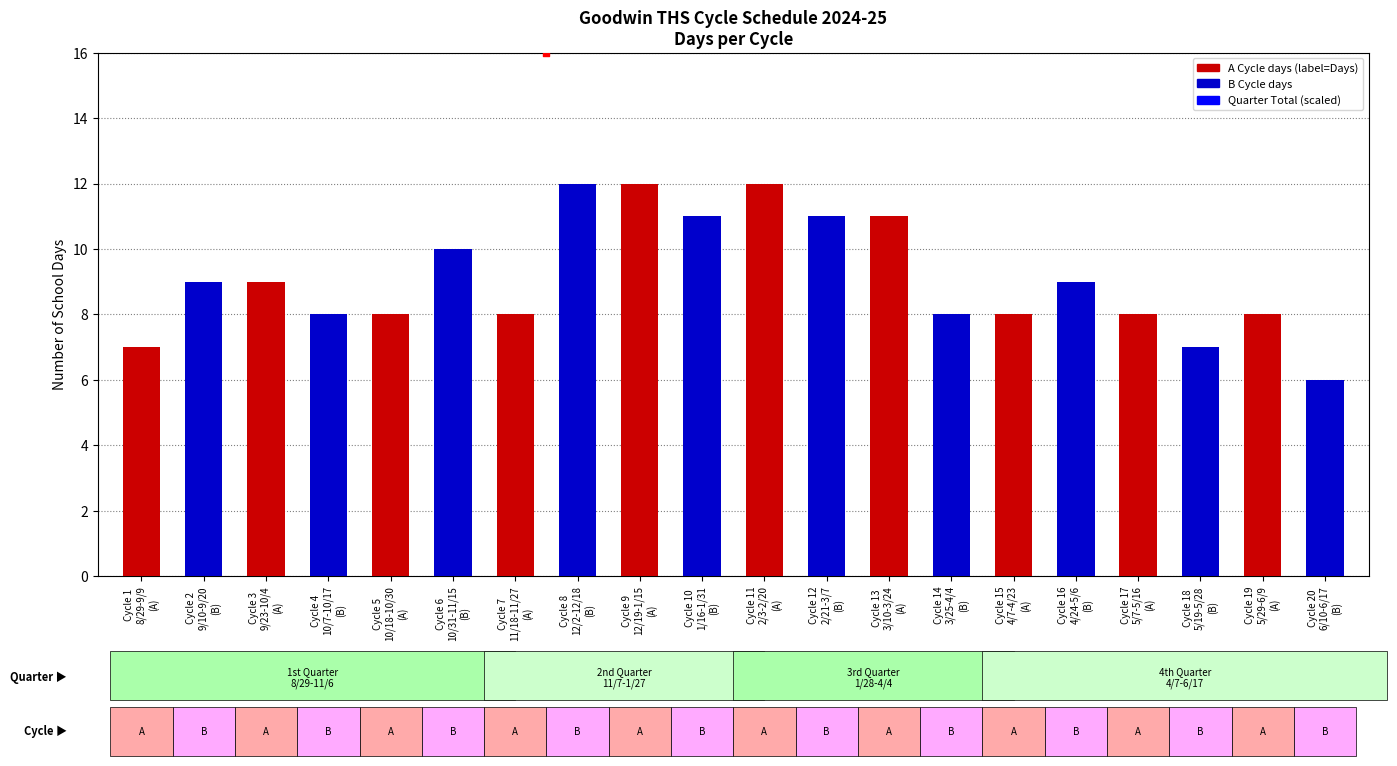

Between Cycle 1
8/29-9/9
(A) and Cycle 8
12/2-12/18
(B), which is larger?

Cycle 8
12/2-12/18
(B)